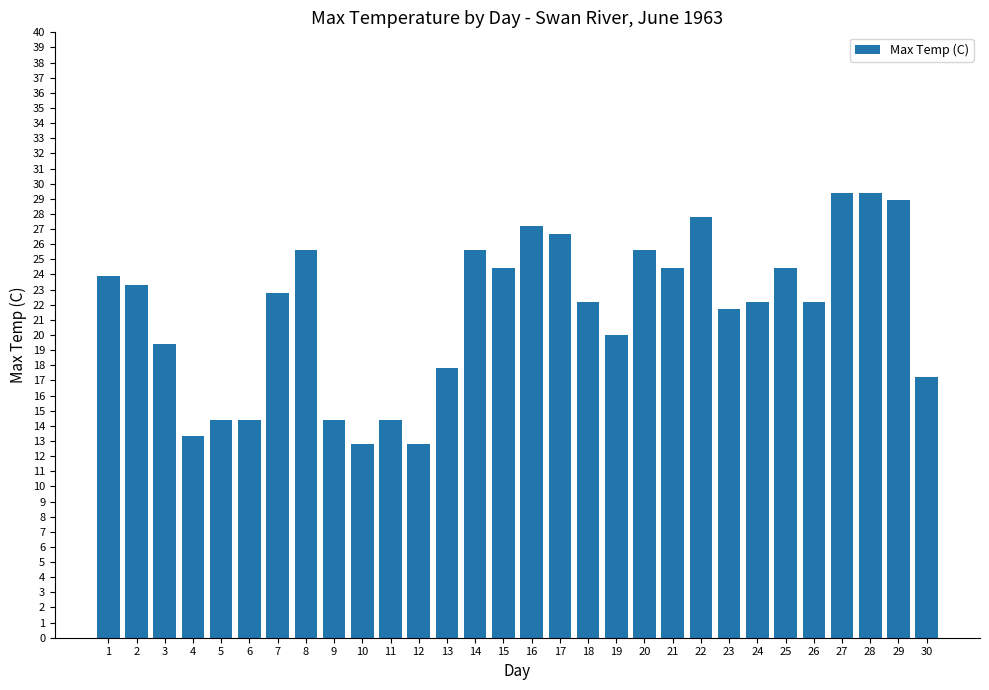

What is the greatest value displayed?

29.4